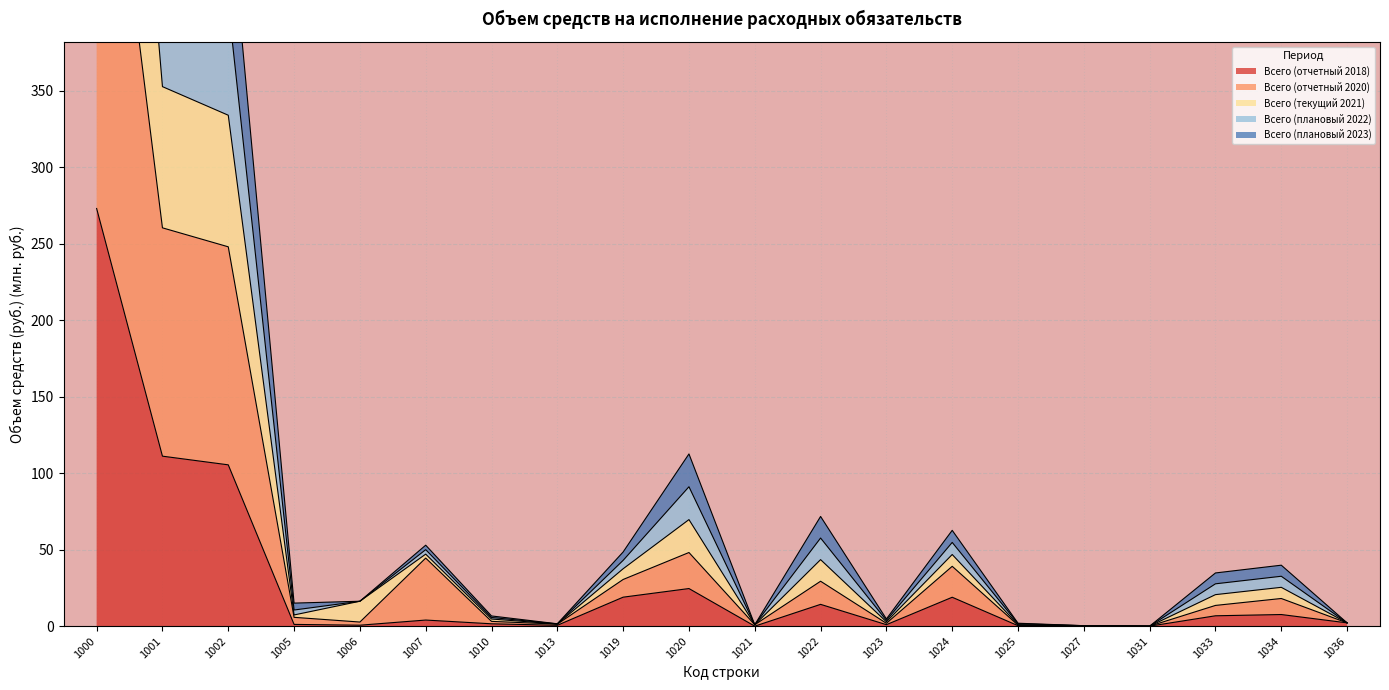

What is the average value of the Всего (плановый 2022) series?

117.1